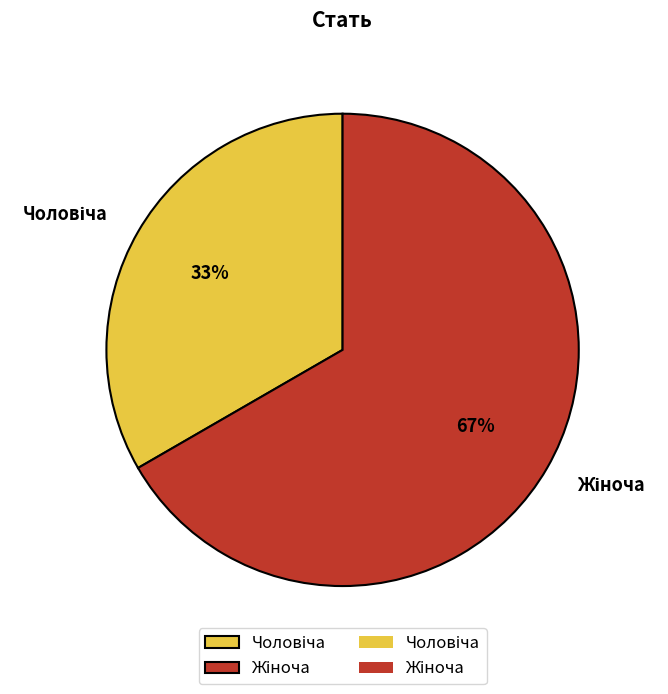

Is there any slice that represents more than half of the pie?

Yes